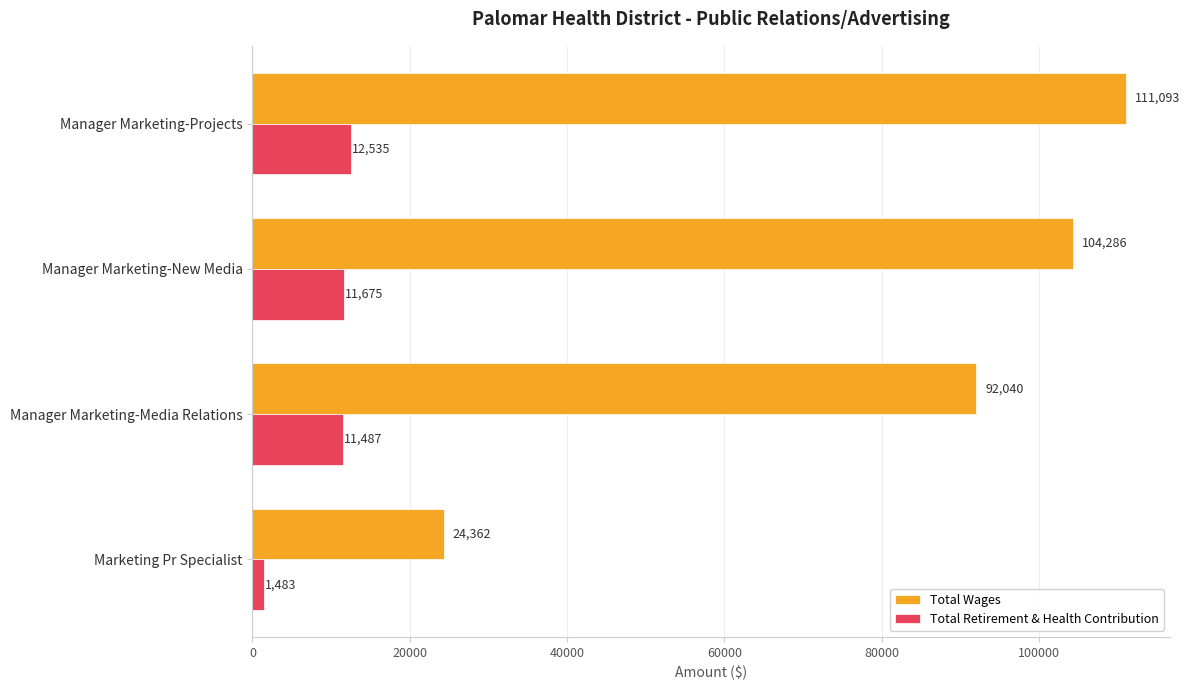

Is it true that Total Retirement & Health Contribution equals 1483 at Marketing Pr Specialist?

True